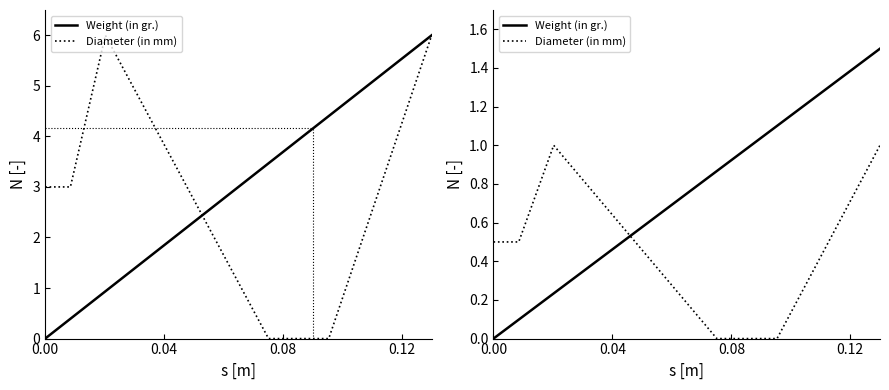

Does the chart display data point markers on the line(s)?

No